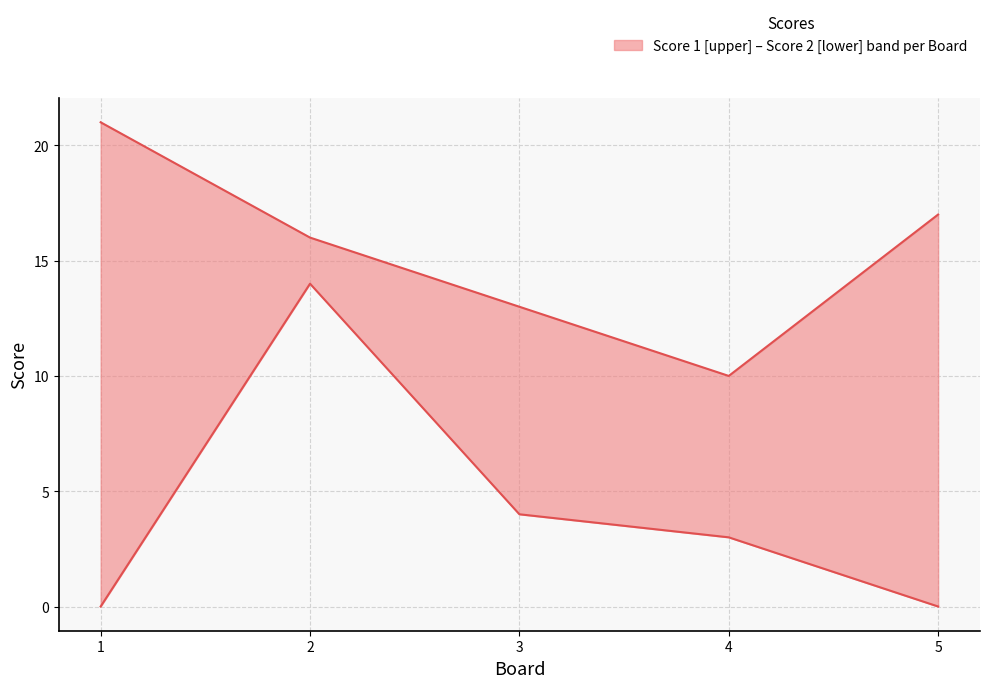

Count the number of categories in the chart.

5